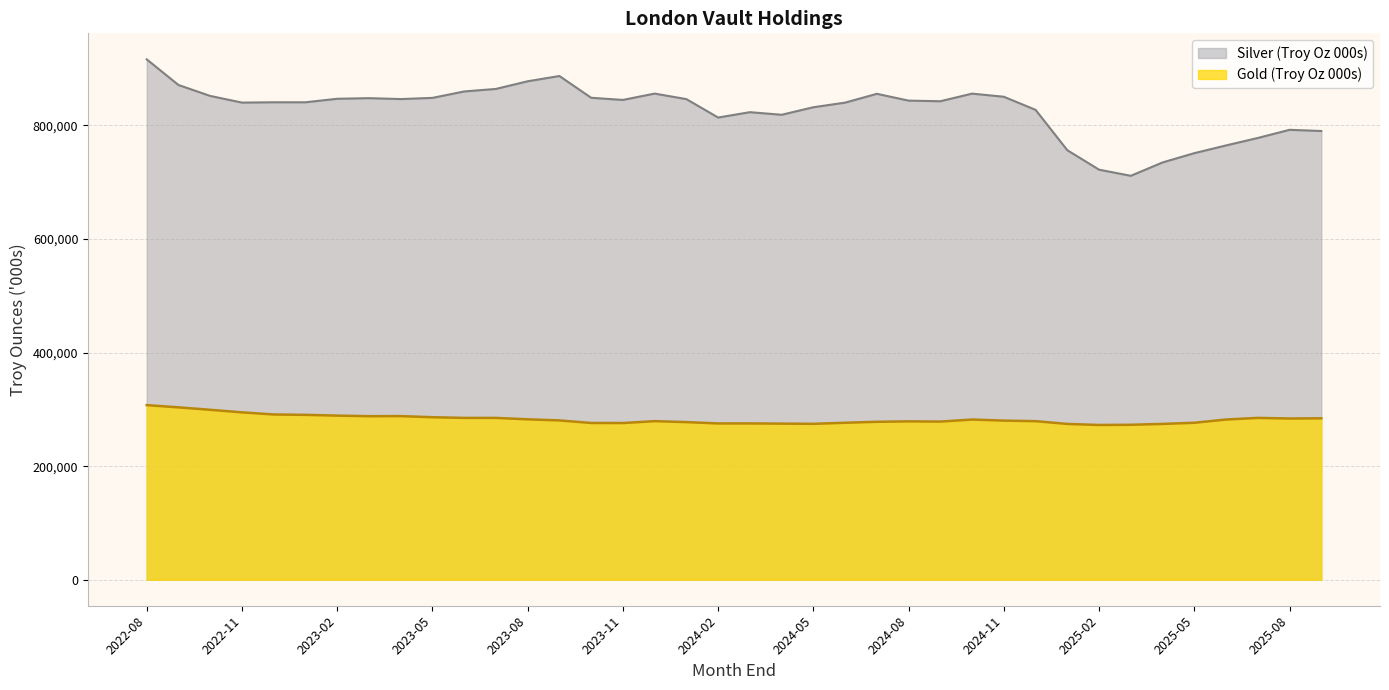

What is the maximum value shown in the chart?

916497.0